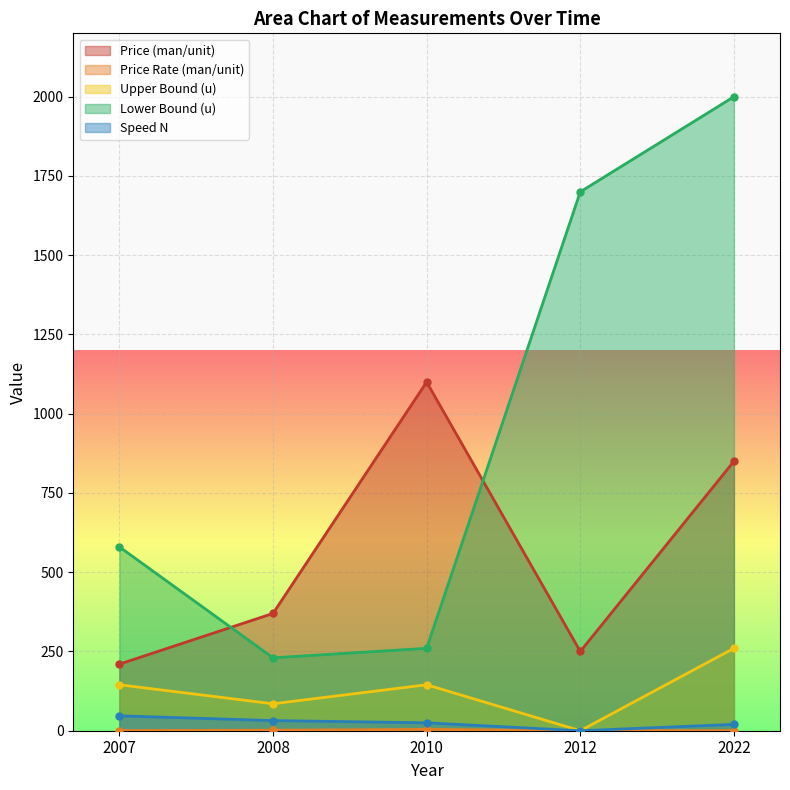

How many values in the Lower Bound (u) series exceed 580?

2